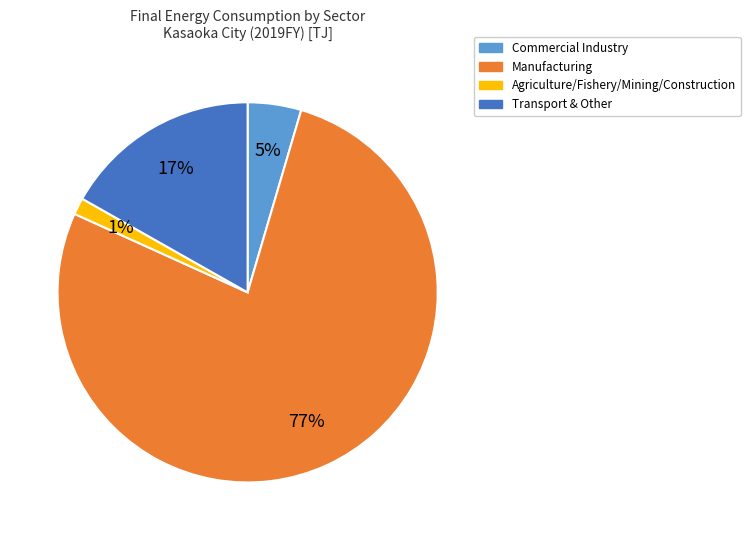

Does any single category account for the majority?

Yes